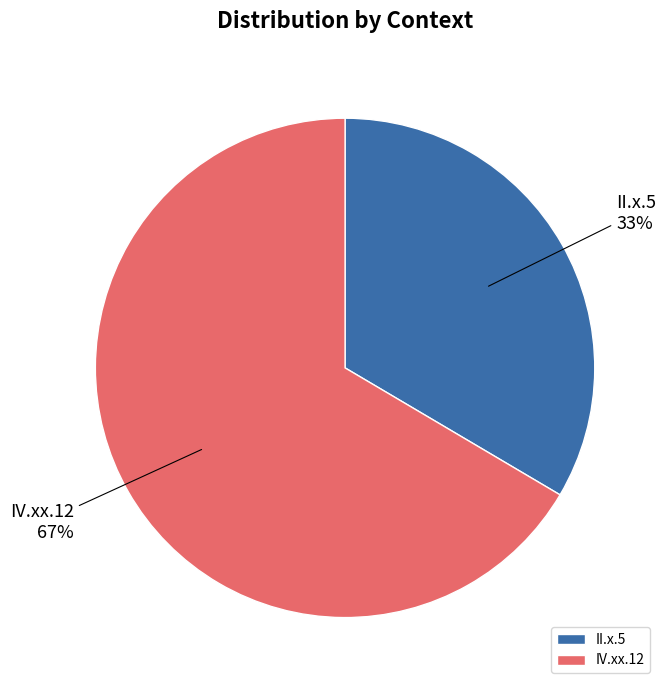

The II.x.5 slice represents 41% of the pie. True or false?

False